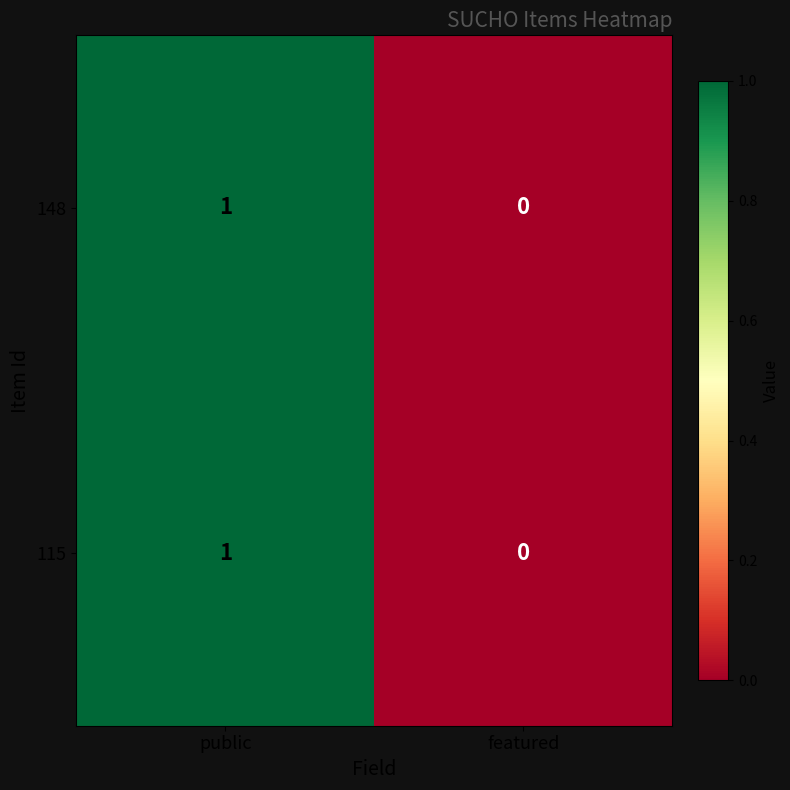

Which category has the highest value across all series?

public